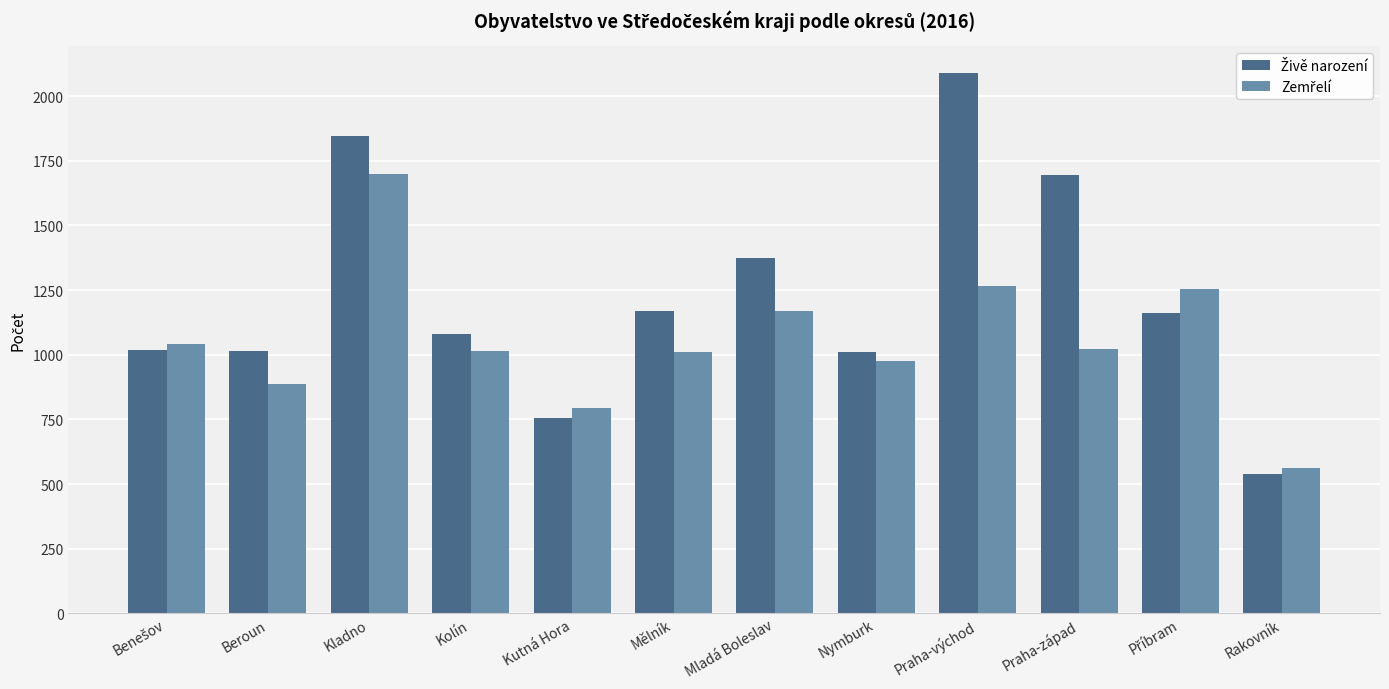

How many bars are there in total?

24